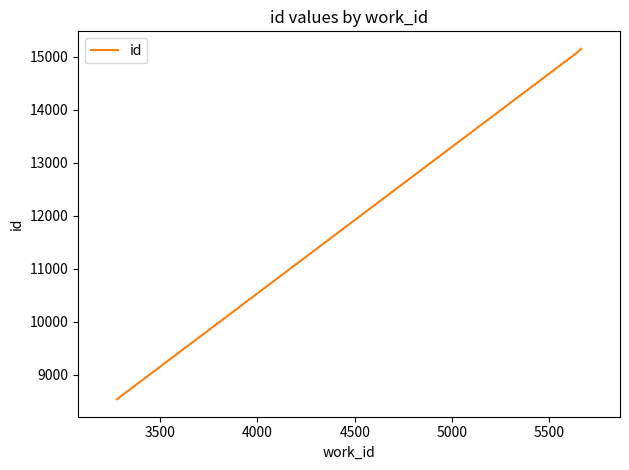

What is the maximum value shown in the chart?

15150